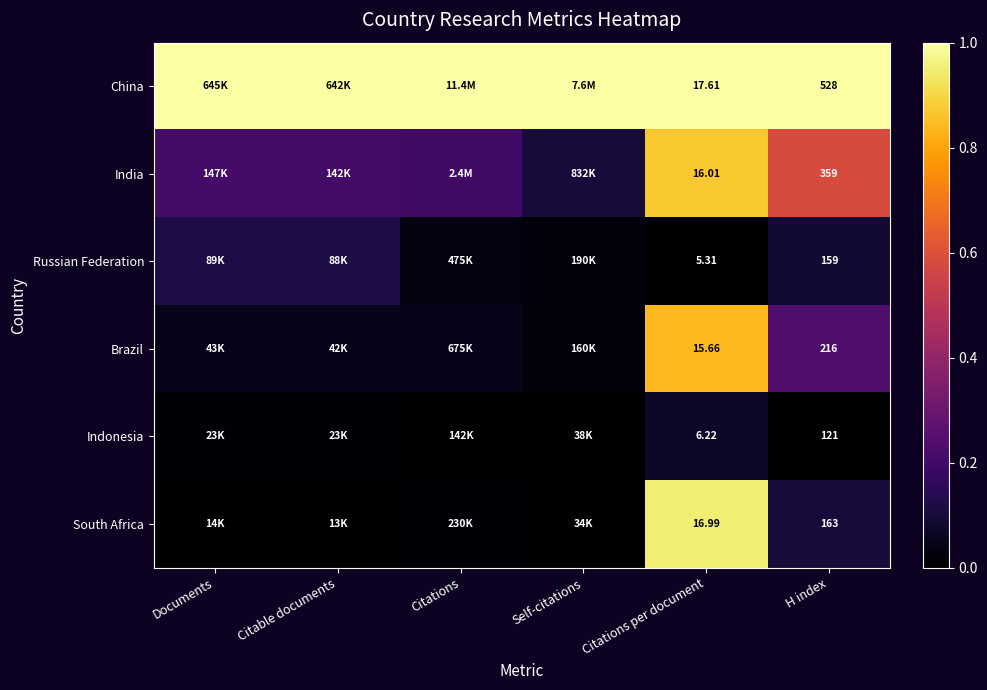

Where is Russian Federation nearest to the value 0?

Citations per document